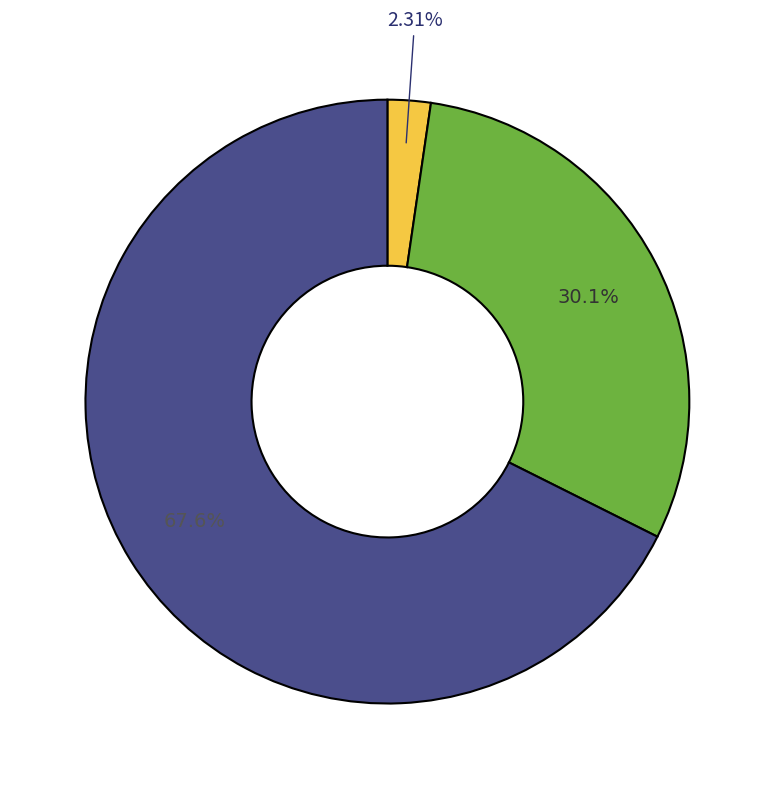

Is there any slice that represents more than half of the pie?

Yes